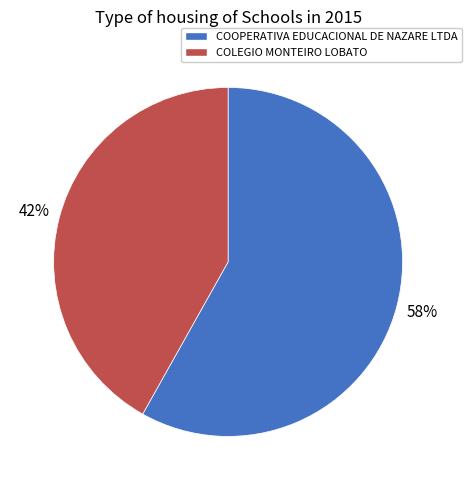

Between COOPERATIVA EDUCACIONAL DE NAZARE LTDA and COLEGIO MONTEIRO LOBATO, which is larger?

COOPERATIVA EDUCACIONAL DE NAZARE LTDA